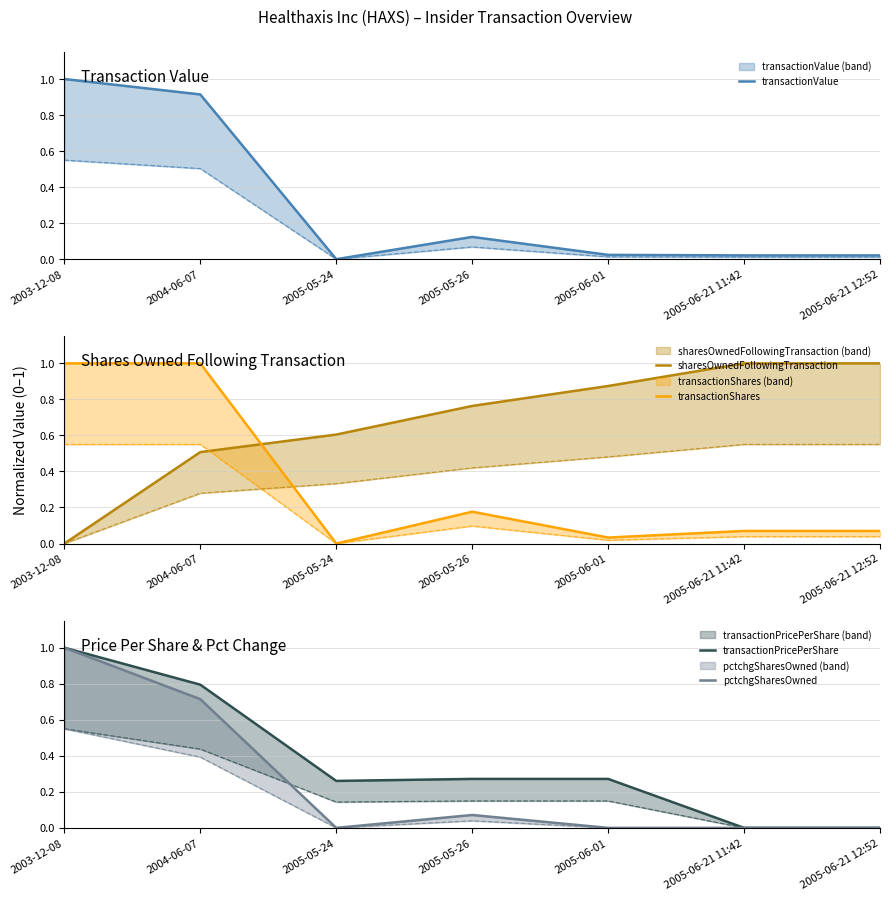

Reading left to right, extract all data points from this chart.

transactionValue: 1.0	0.9	0.0	0.1	0.0	0.0	0.0
sharesOwnedFollowingTransaction: 0.0	0.5	0.6	0.8	0.9	1.0	1.0
transactionShares: 1.0	1.0	0.0	0.2	0.0	0.1	0.1
transactionPricePerShare: 1.0	0.8	0.3	0.3	0.3	0.0	0.0
pctchgSharesOwned: 1.0	0.7	0.0	0.1	0.0	0.0	0.0